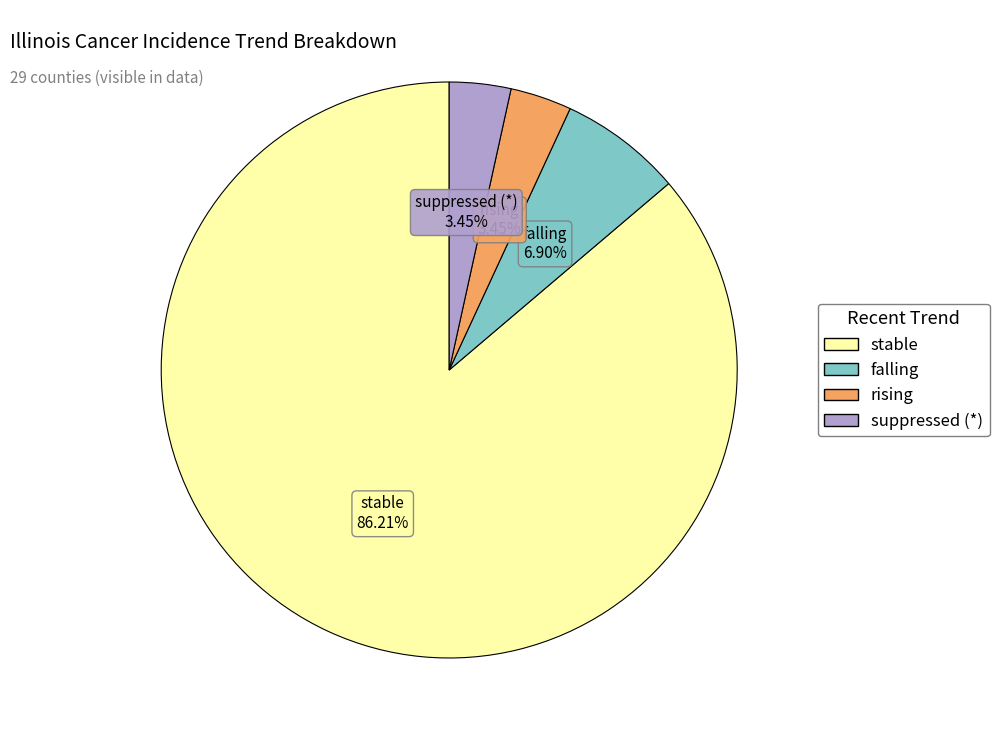

What is the largest slice in the pie chart?

stable